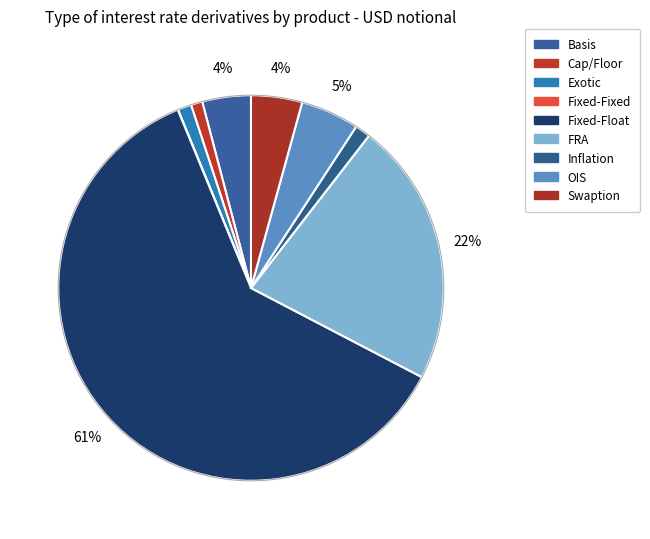

What percentage is the Fixed-Float slice, to the nearest percent?

61%